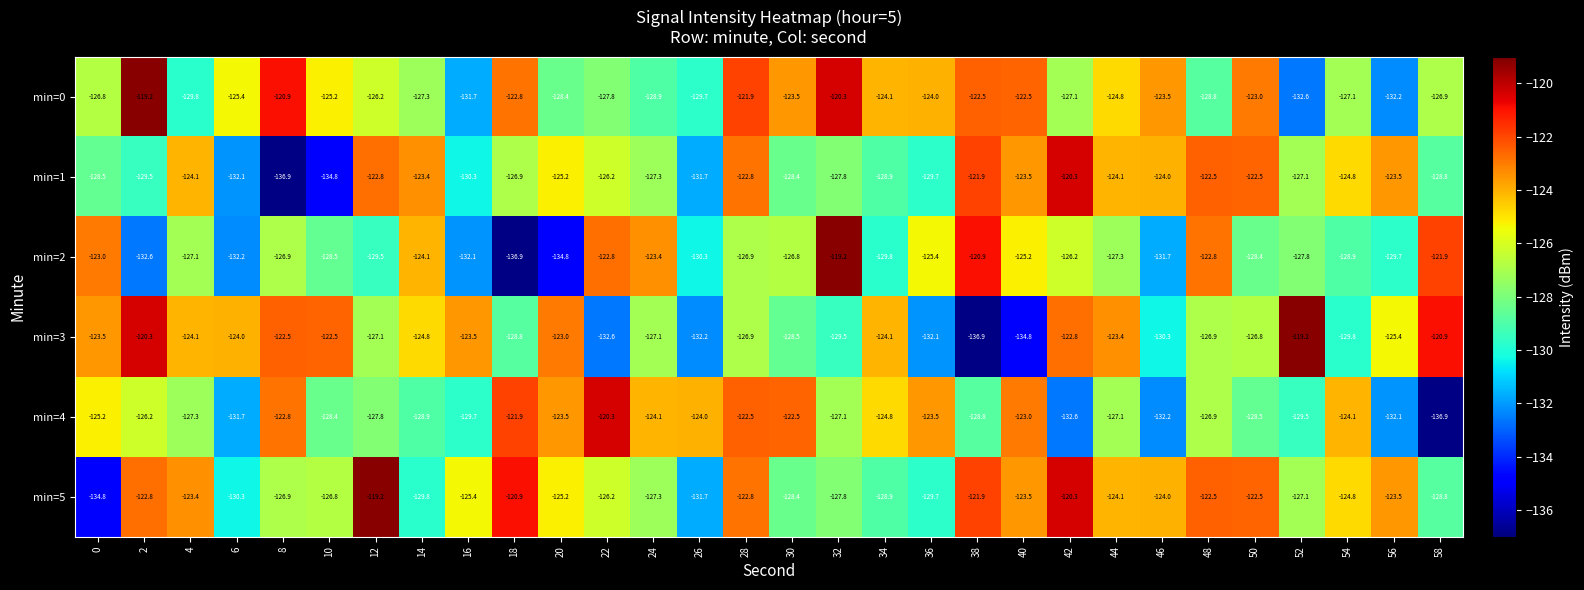

What is the difference between the highest and lowest values at 58?

16.0